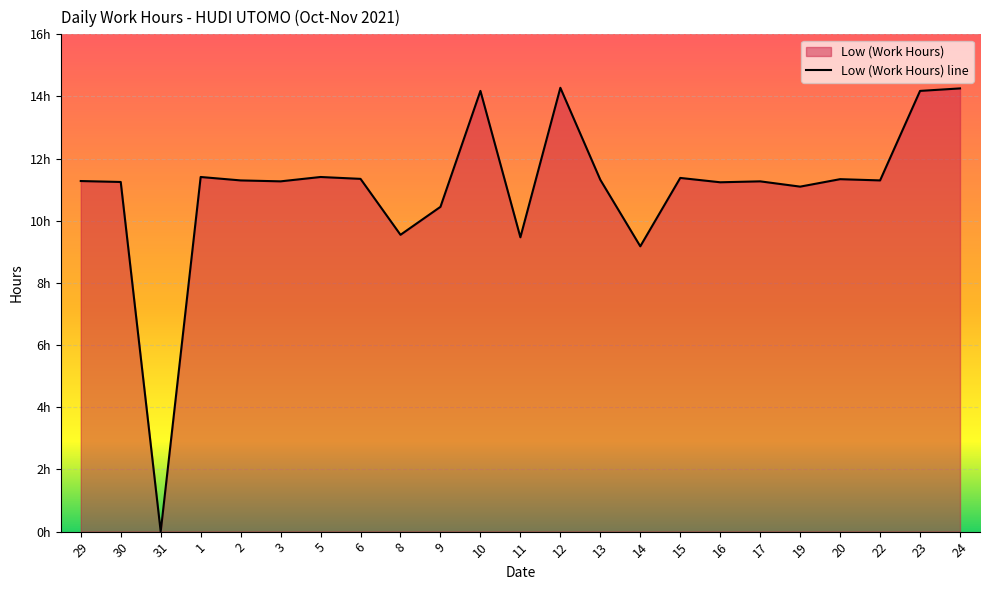

True or false: there are more than 0 points higher than both neighbors.

True